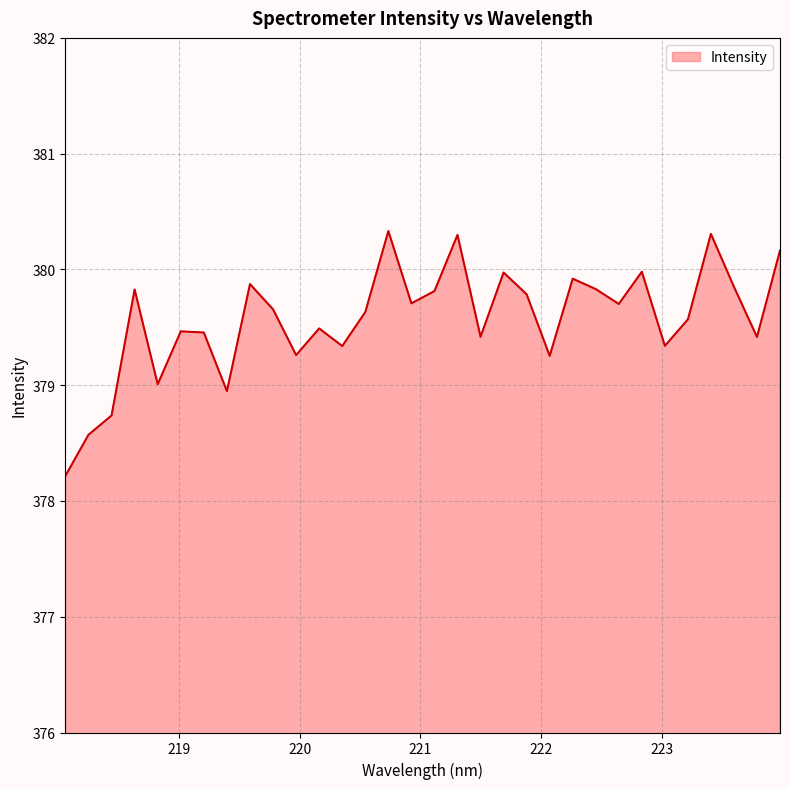

What is the average value?

379.6